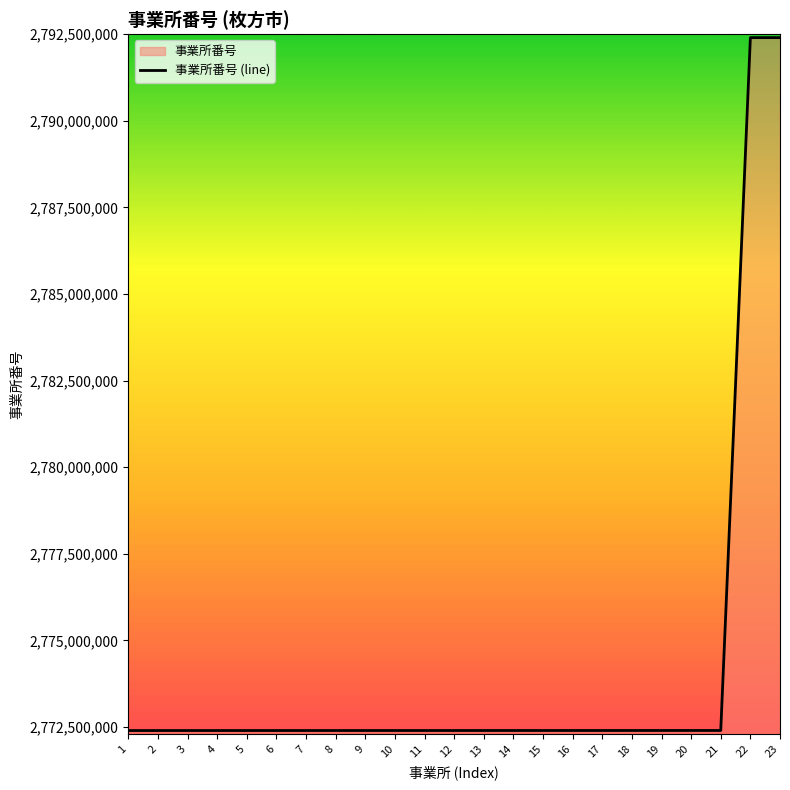

List the labels in order of value, smallest first.

1, 2, 3, 4, 5, 6, 7, 8, 9, 10, 11, 12, 13, 14, 15, 16, 17, 18, 19, 20, 21, 22, 23